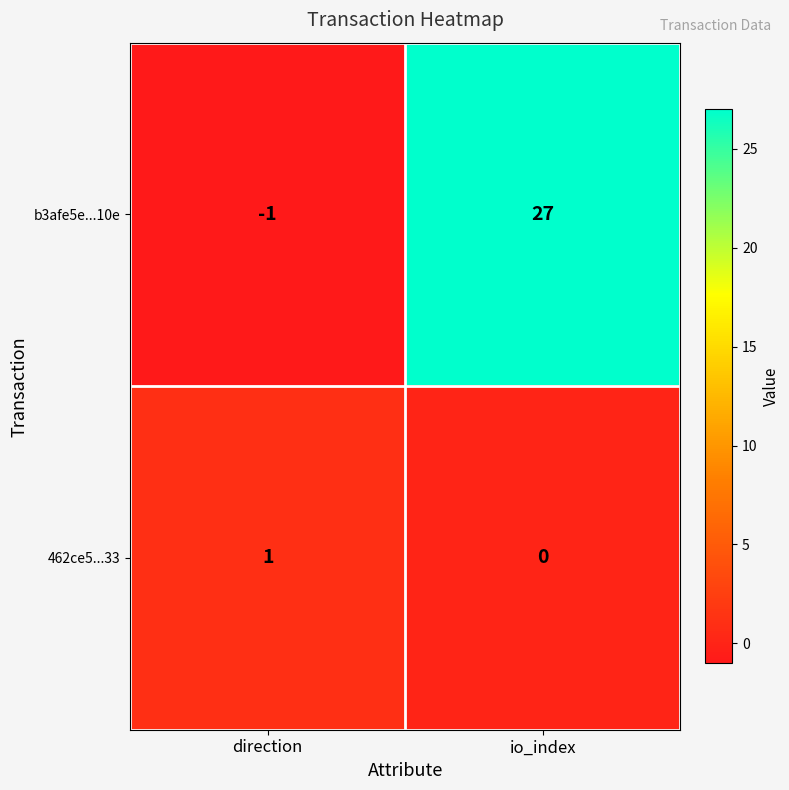

Which series has the largest total across all categories?

b3afe5e...10e